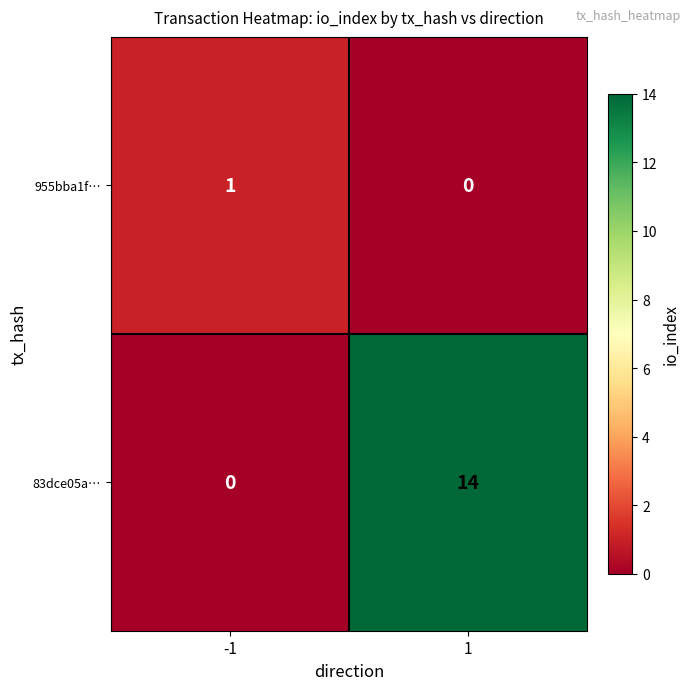

The 83dce05a… series shows 25 at 1. True or false?

False